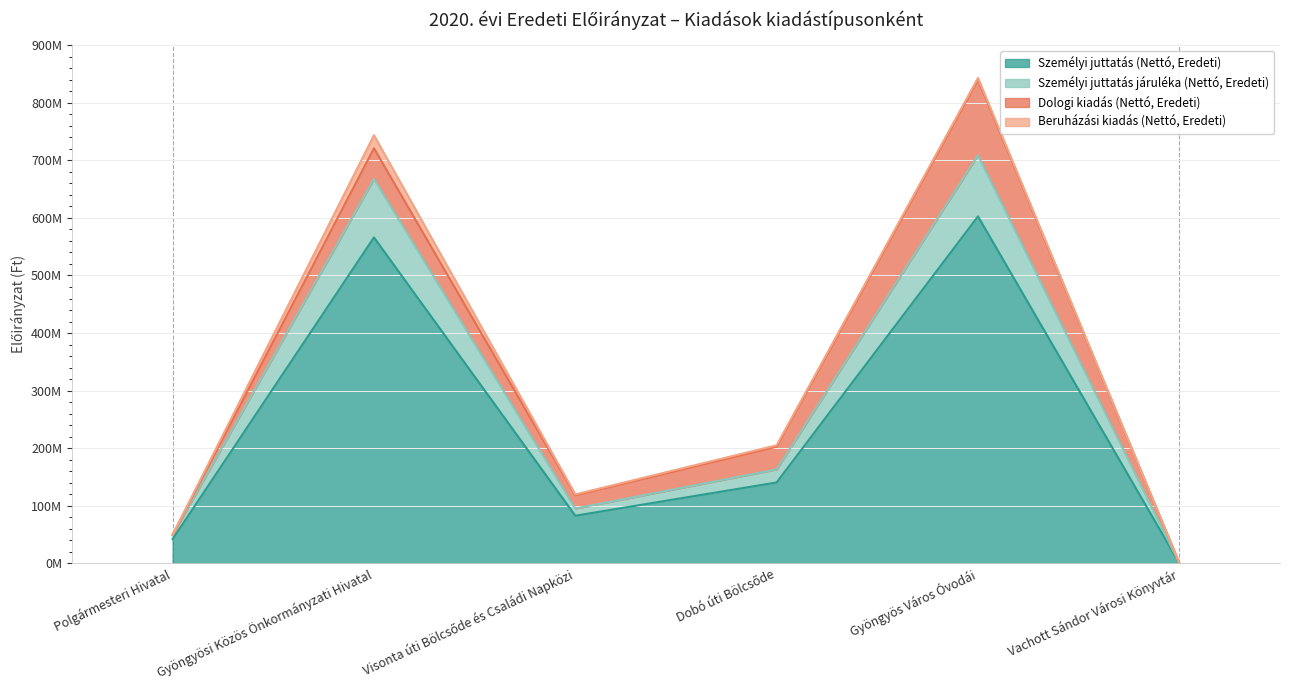

What is the difference between the maximum and minimum values in the Személyi juttatás (Nettó, Eredeti) series?

602694576.0